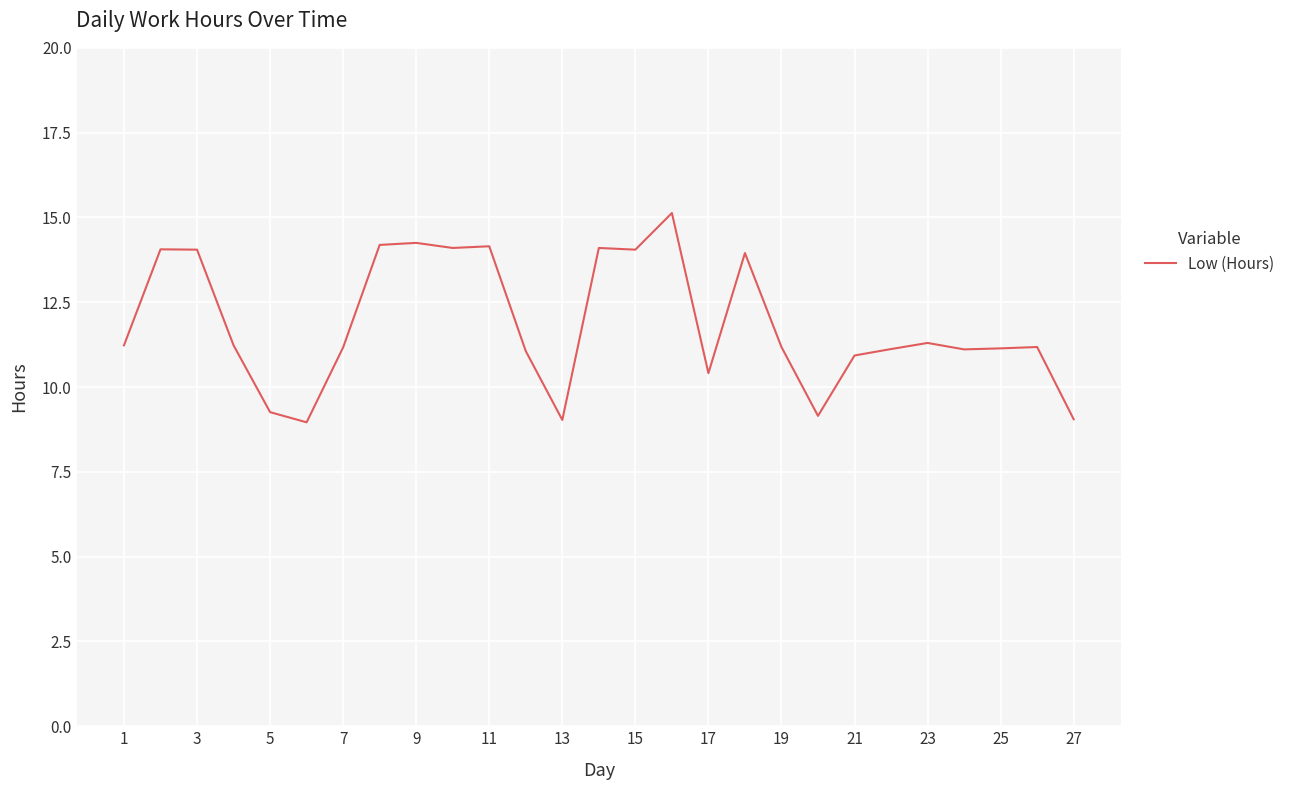

True or false: there are more than 1 points higher than both neighbors.

True